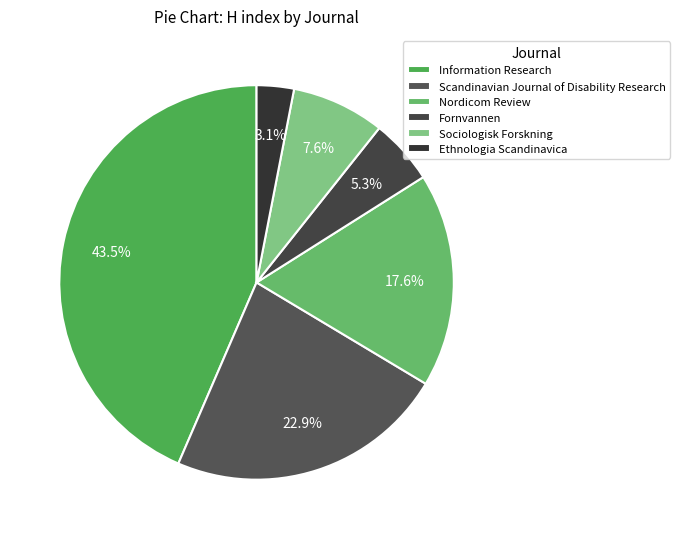

Rank the categories by value from highest to lowest.

Information Research, Scandinavian Journal of Disability Research, Nordicom Review, Sociologisk Forskning, Fornvannen, Ethnologia Scandinavica